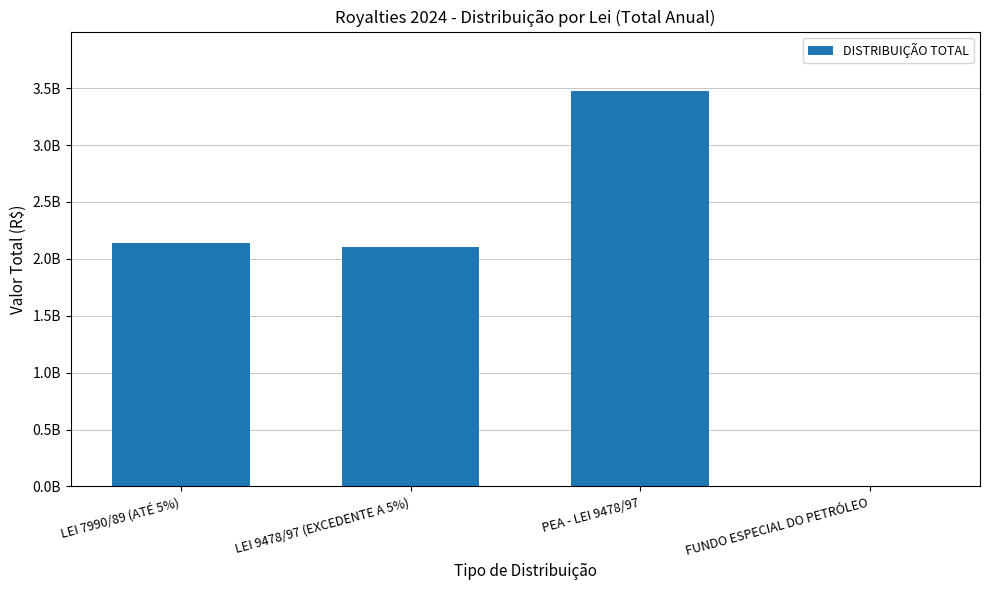

What is the value of the 1st bar from the left?

2138088557.2